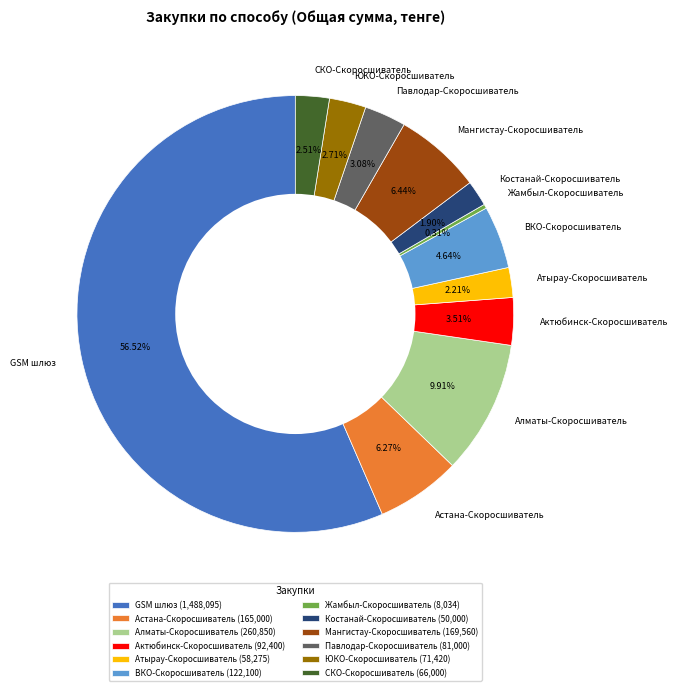

To the nearest percent, what percentage of the pie is ВКО-Скоросшиватель?

5%